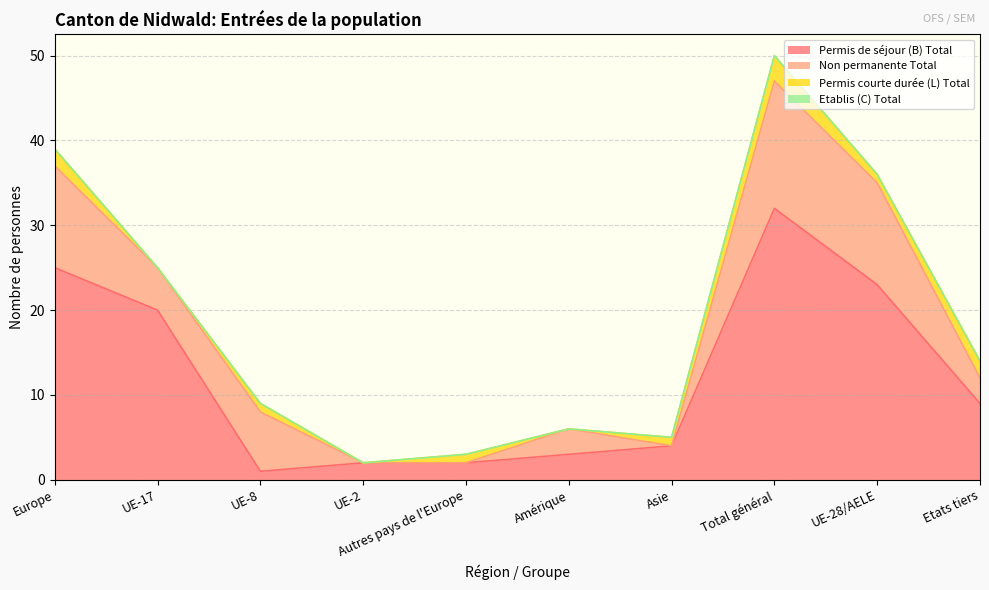

True or false: Etablis (C) Total and Permis courte durée (L) Total cross at least once.

False